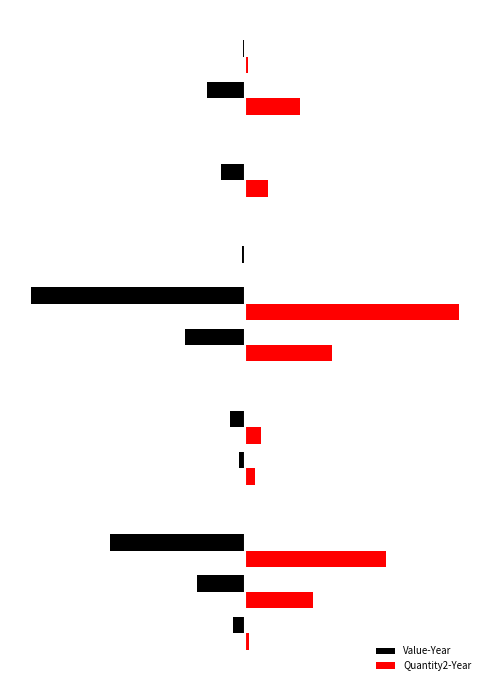

What are all the series names shown in the legend?

Value-Year, Quantity2-Year